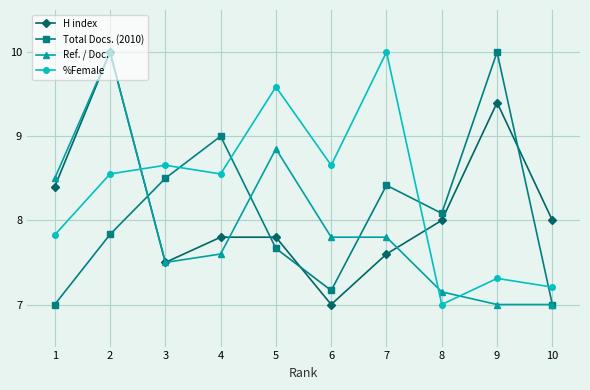

At which label does H index reach its minimum?

6